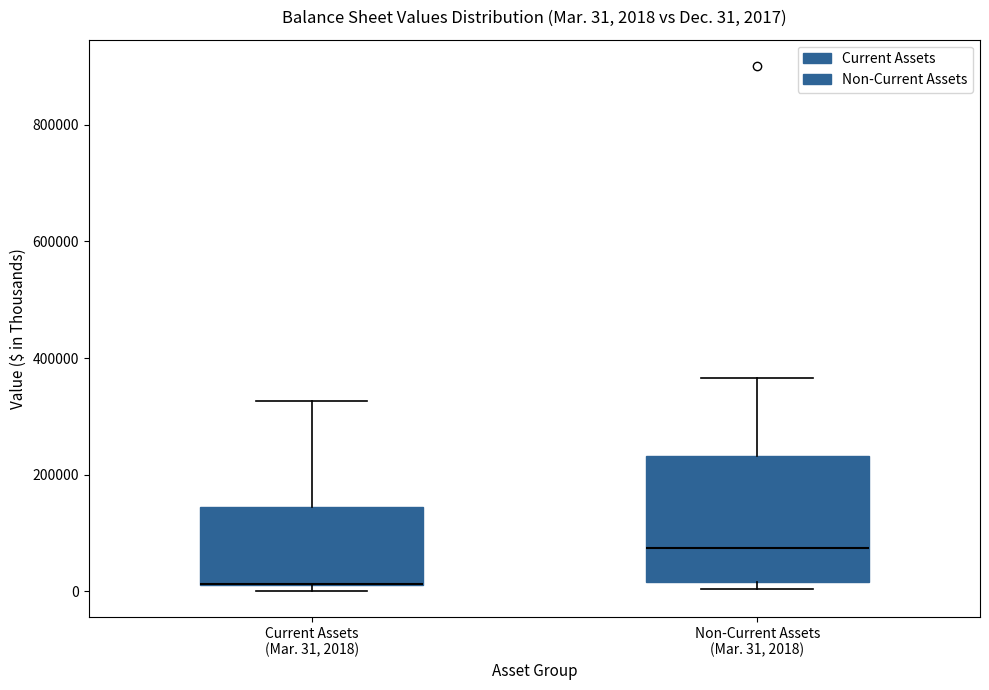

Comparing the boxes themselves (not the whiskers), which one is the tallest?

Non-Current Assets (Mar. 31, 2018)